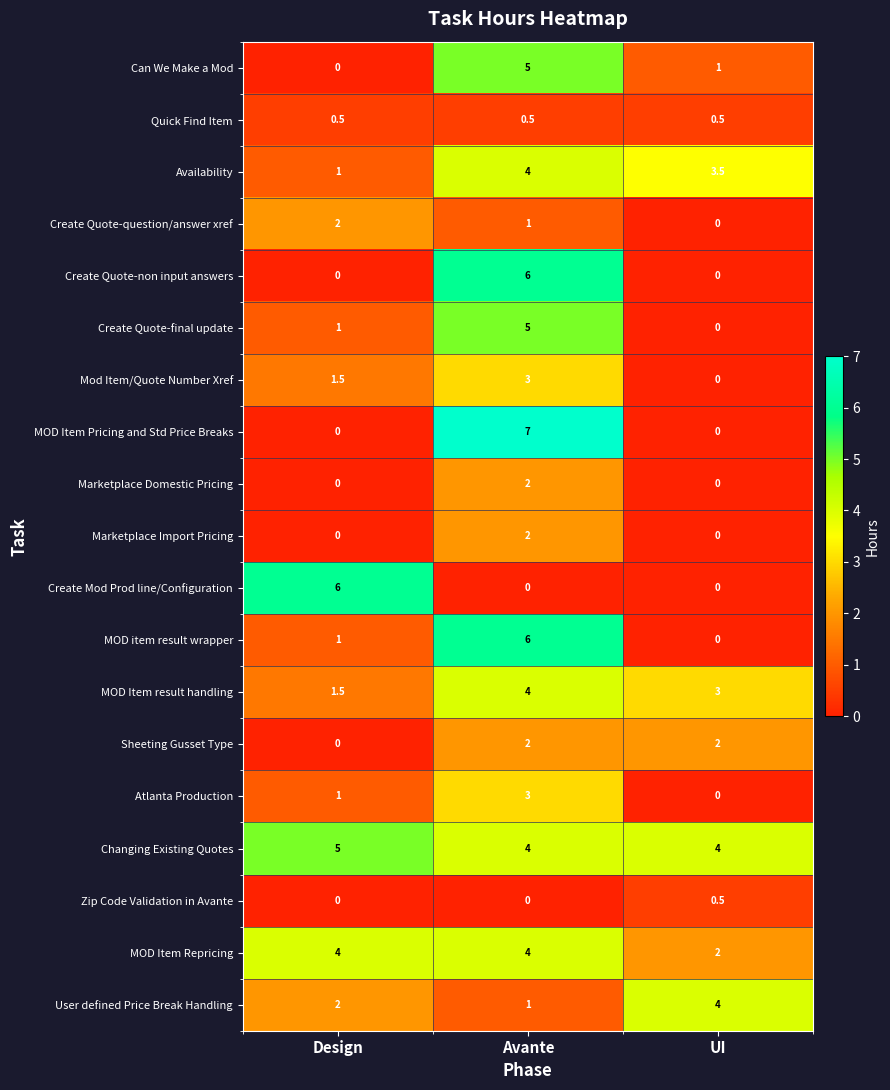

Which series has the largest total across all categories?

Changing Existing Quotes